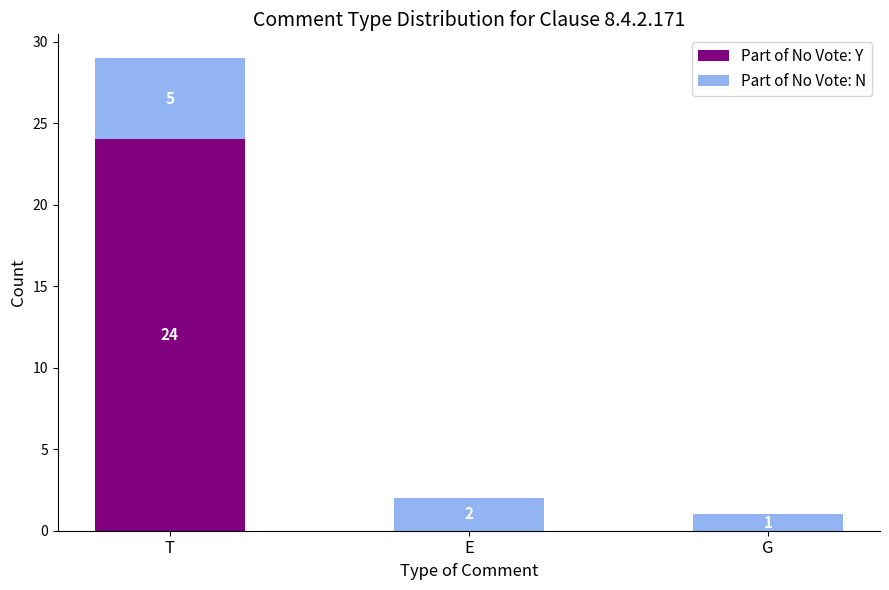

The Part of No Vote: Y series shows 12 at G. True or false?

False